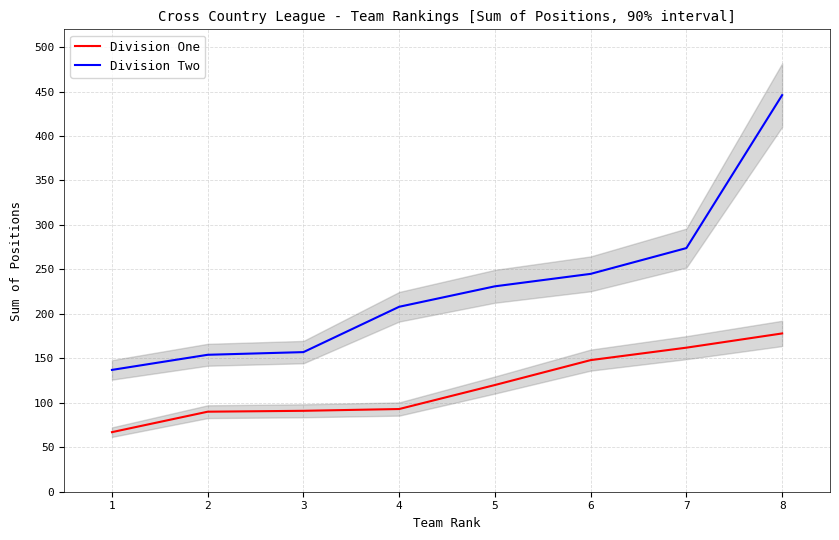

Which category has the highest value in the Division One series?

8